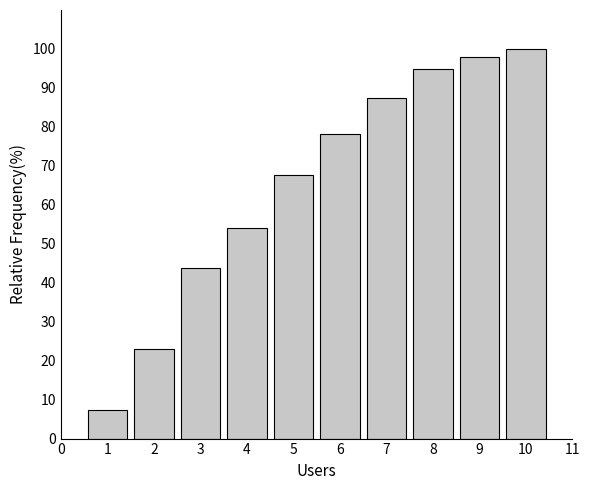

Reading right to left, list all the values displayed in this chart.

100.0	97.9	94.8	87.5	78.1	67.7	54.2	43.8	22.9	7.3